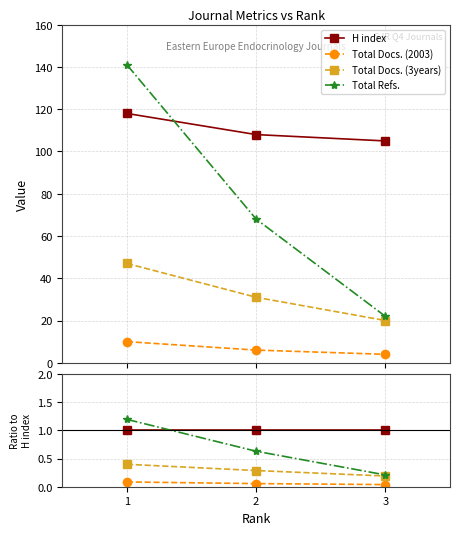

Rank the series by their average value, from highest to lowest.

H index, Total Refs., Total Docs. (3years), Total Docs. (2003)